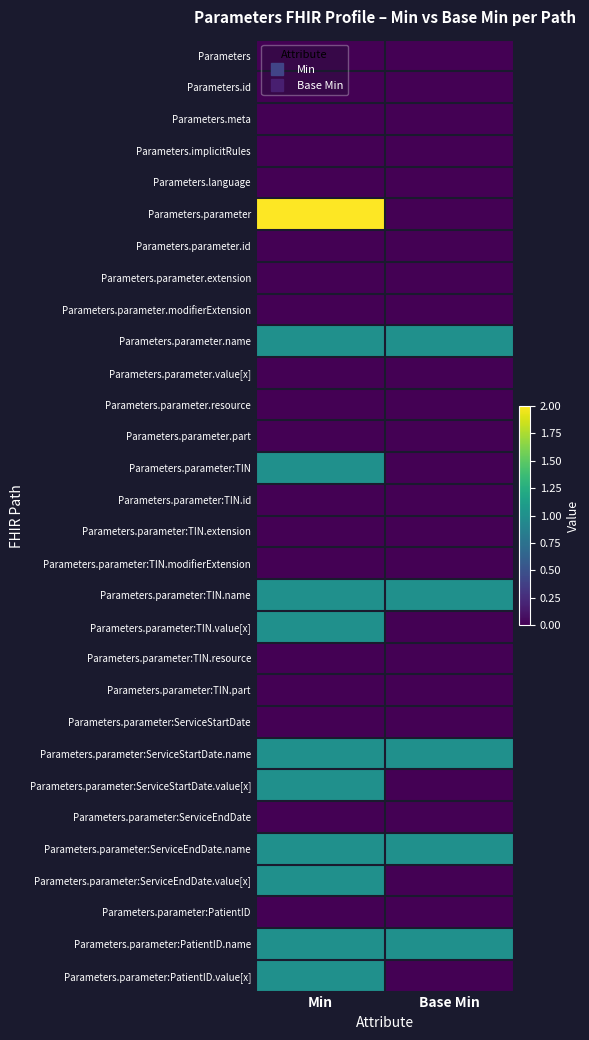

What is the maximum value shown in the chart?

2